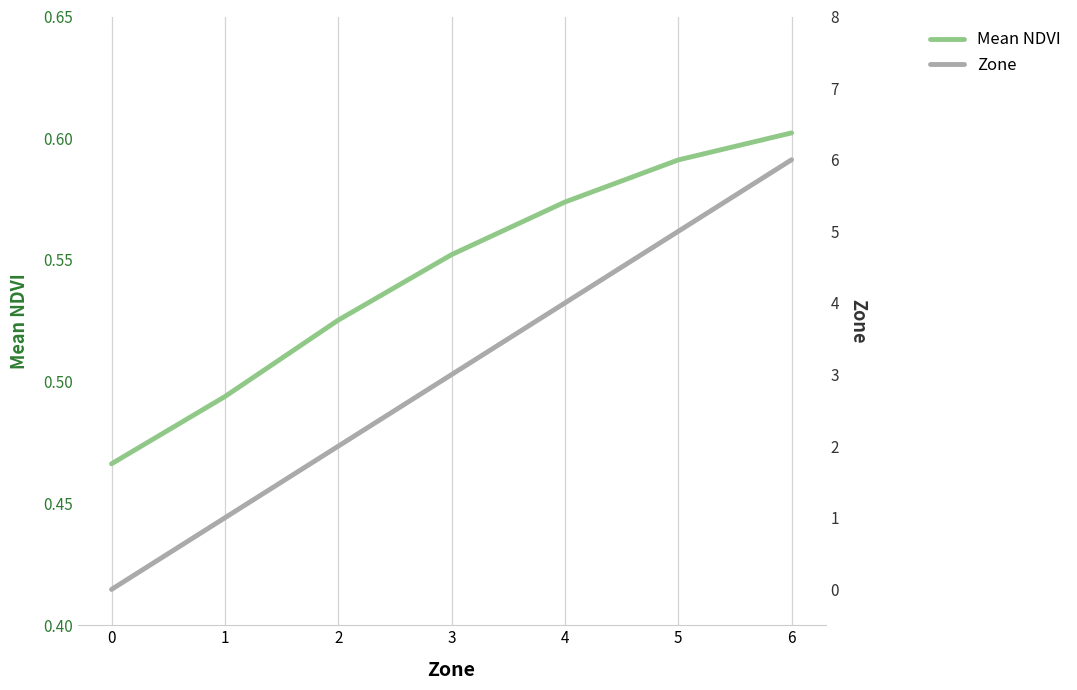

What is the spread (max minus min) of values at 0?

0.5